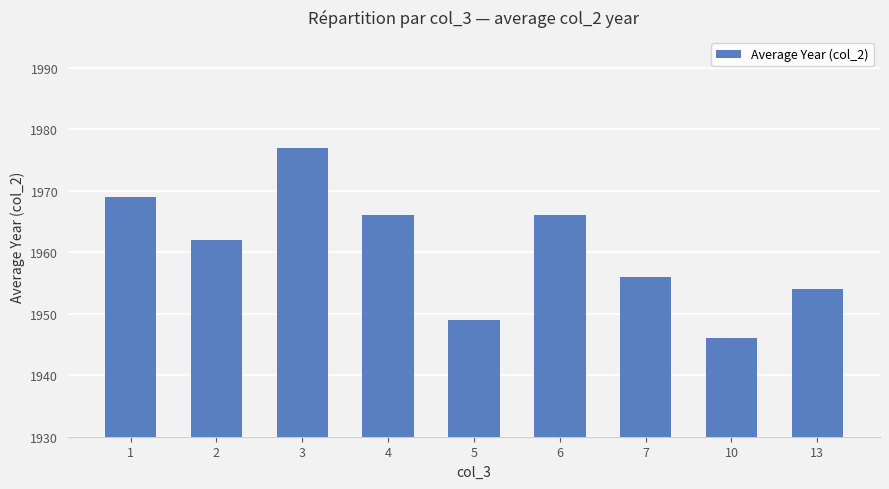

Reading left to right, list all the values displayed in this chart.

1=1969	2=1962	3=1977	4=1966	5=1949	6=1966	7=1956	10=1946	13=1954